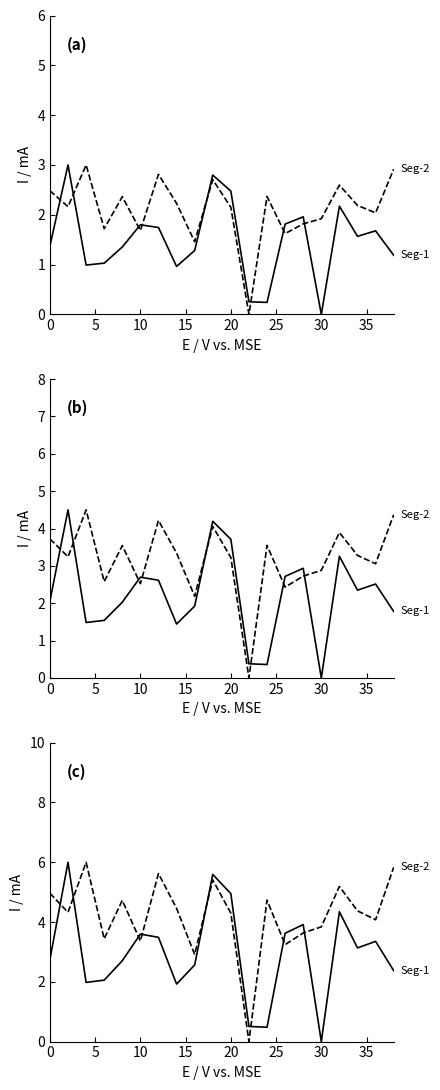

Does the chart display data point markers on the line(s)?

No